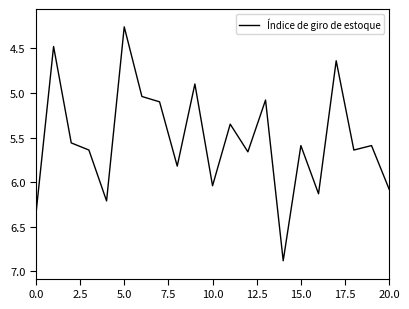

What is the maximum value shown in the chart?

6.9